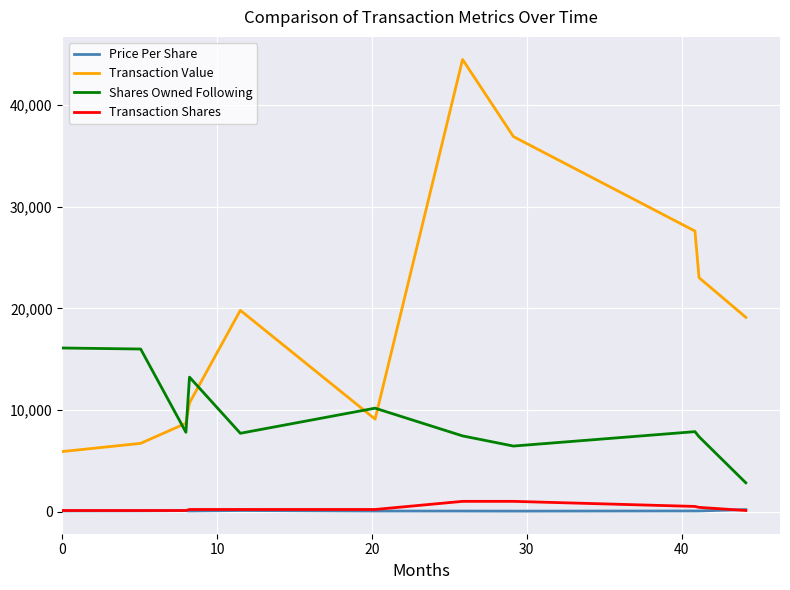

What is the difference between the second highest and minimum values in the Transaction Value series?

30998.0